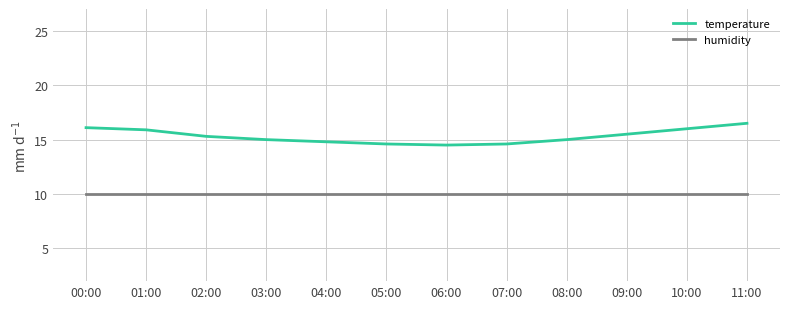

Is the value of temperature at 01:00 greater than the value of humidity at 11:00?

Yes